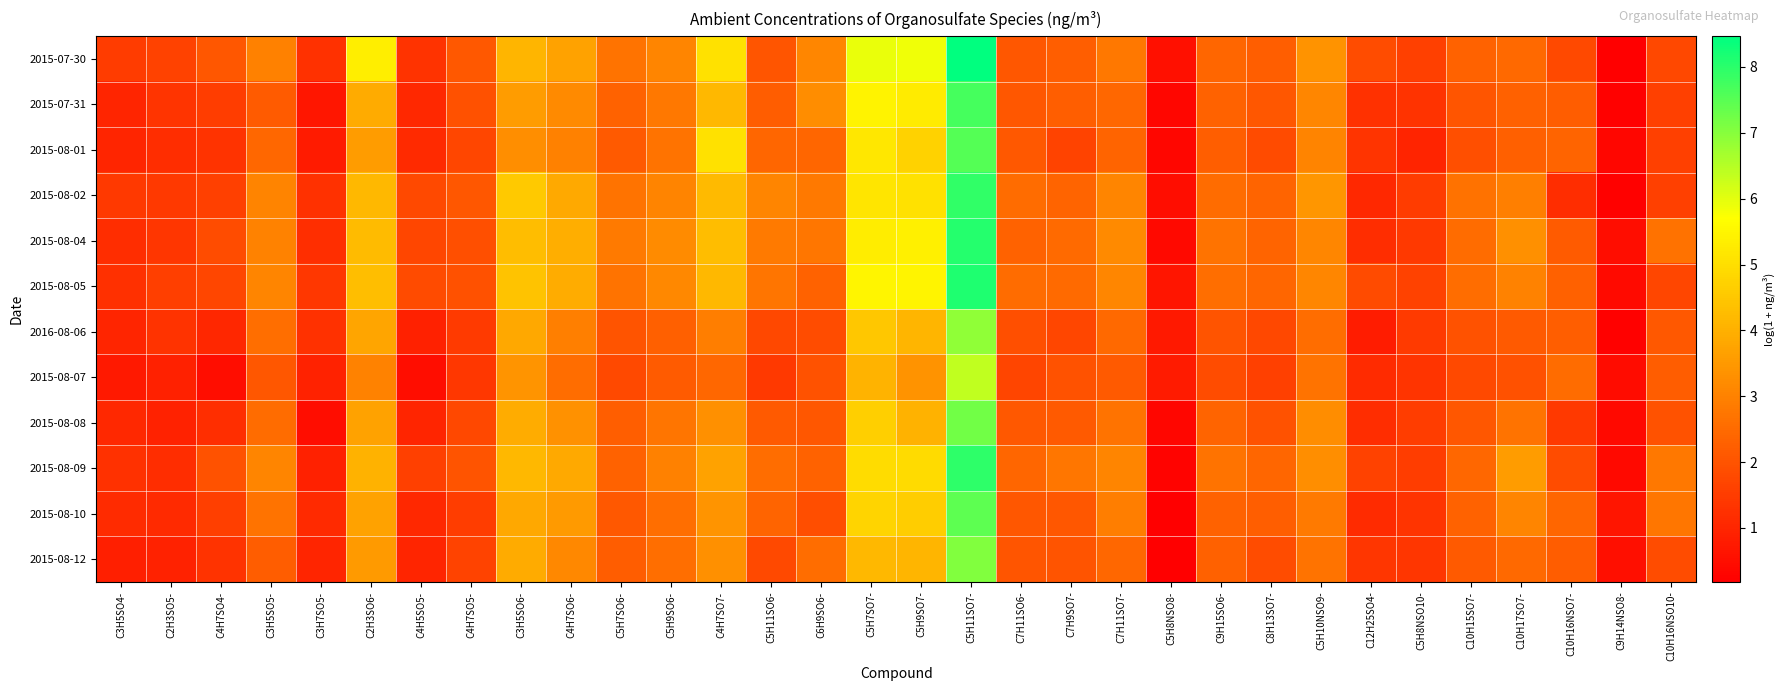

Between C5H11SO6- and C10H16NSO10-, which series saw the biggest shift?

2015-08-02